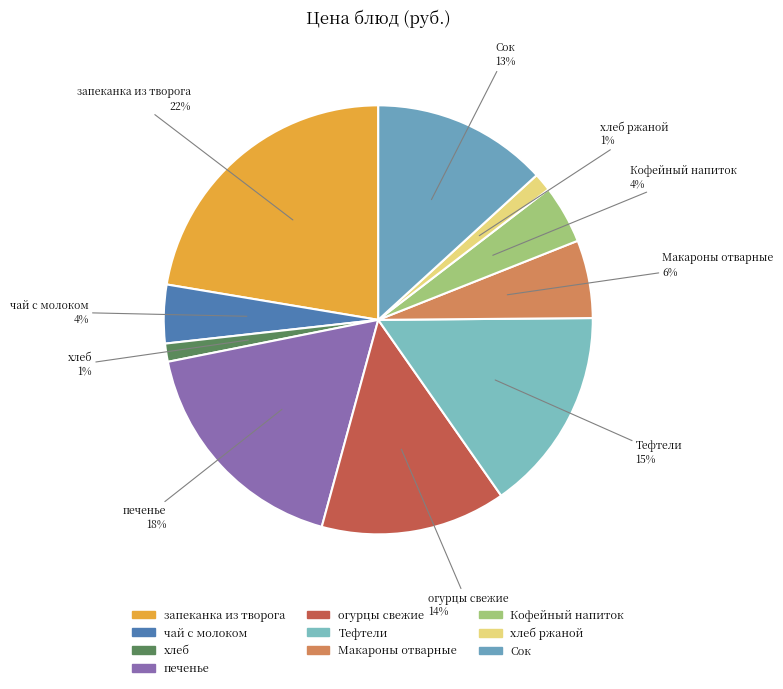

Count the number of slices in the pie.

10